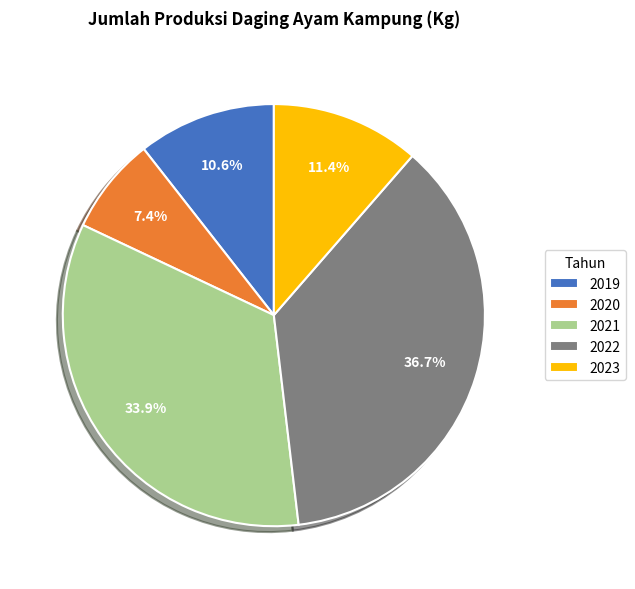

To the nearest percent, what is the difference between the largest and smallest slice percentages?

29%